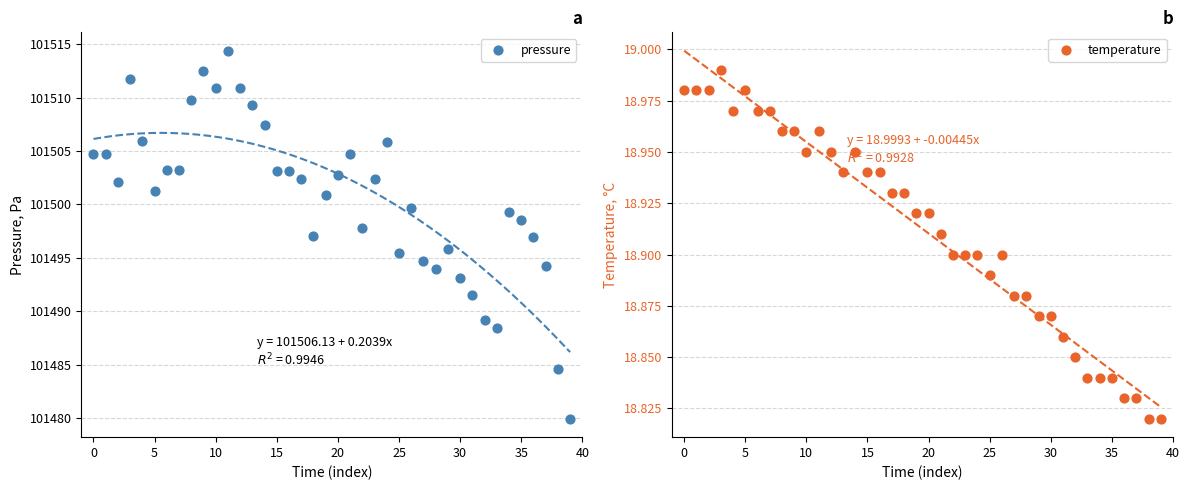

Is the value of temperature at 33 greater than the value of pressure at 17?

No